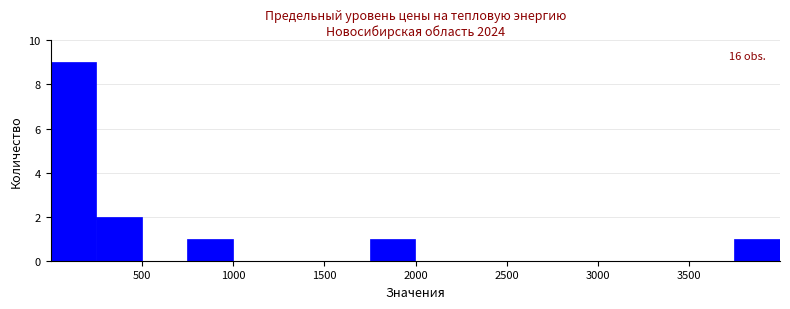

Over which range of the x-axis is the bar tallest?

0 to 250